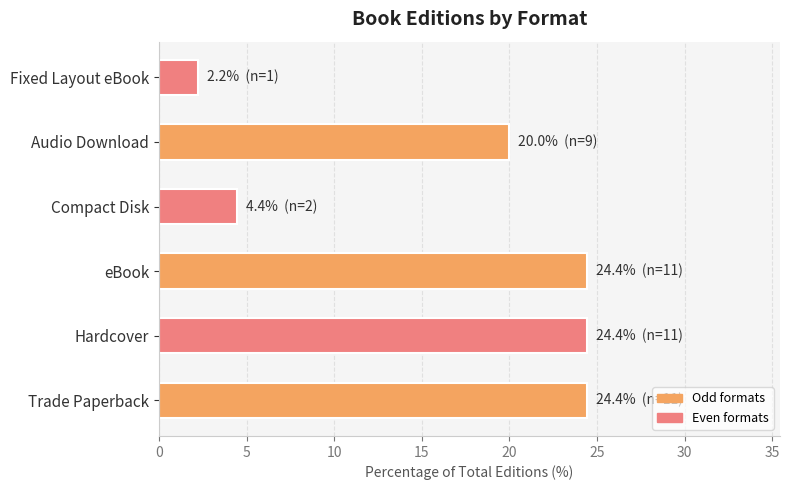

What is the average value?

16.7